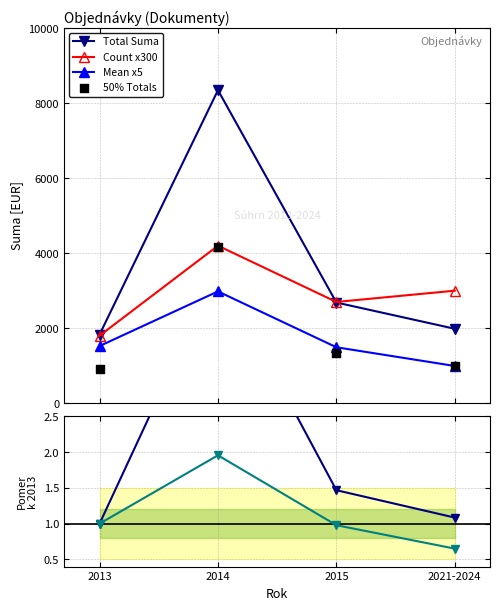

True or false: Count x300 and Mean x5 intersect in this chart.

False